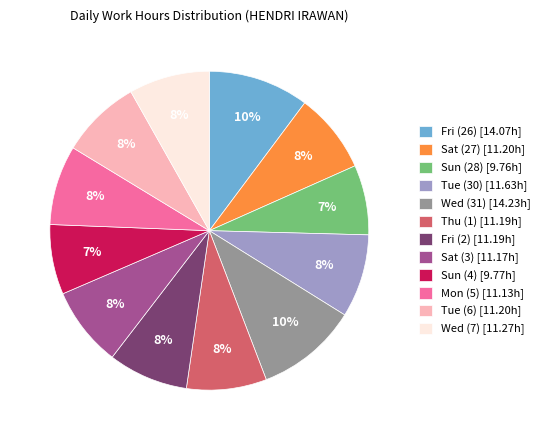

What percentage is the Wed (7) slice, to the nearest percent?

8%